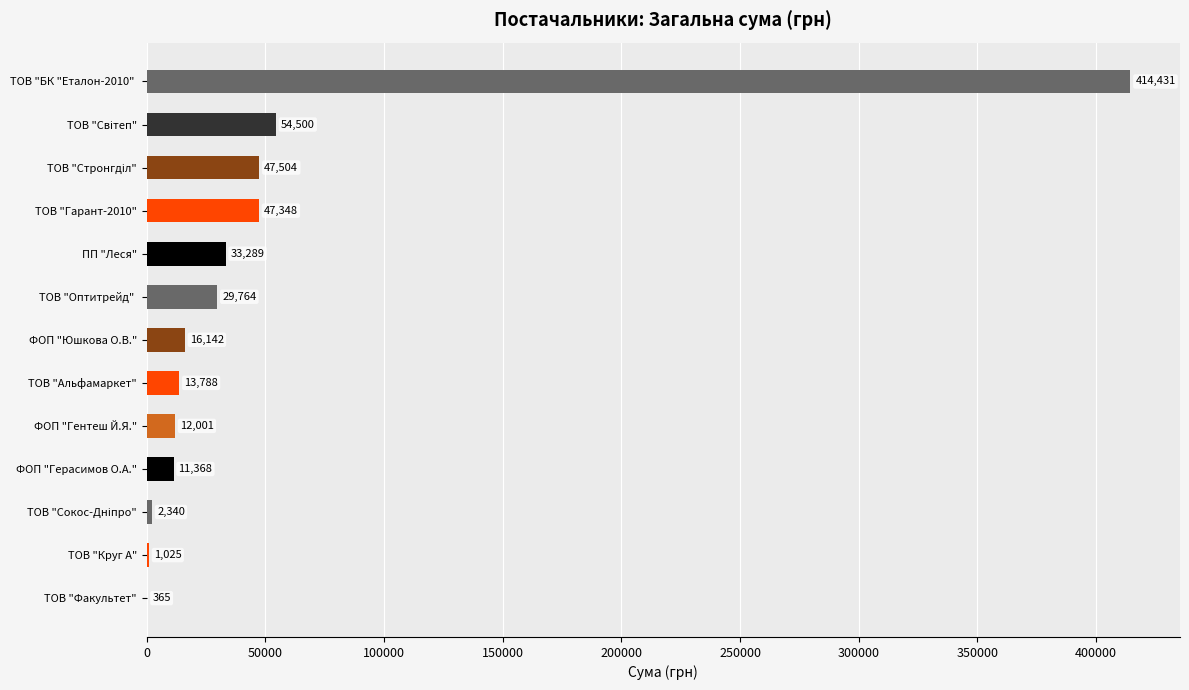

What is the maximum value shown in the chart?

414430.6